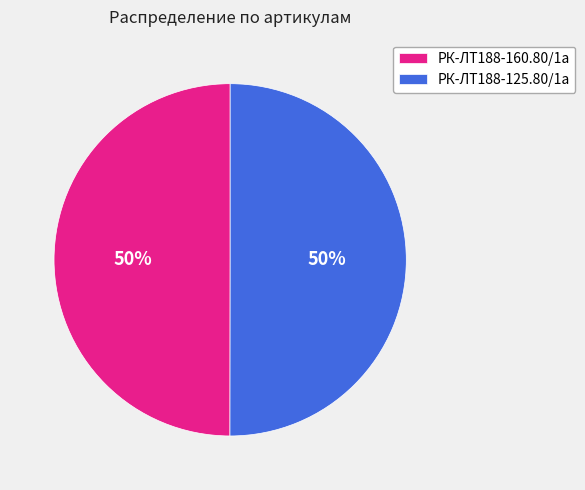

To the nearest percent, what is the average slice percentage?

50%